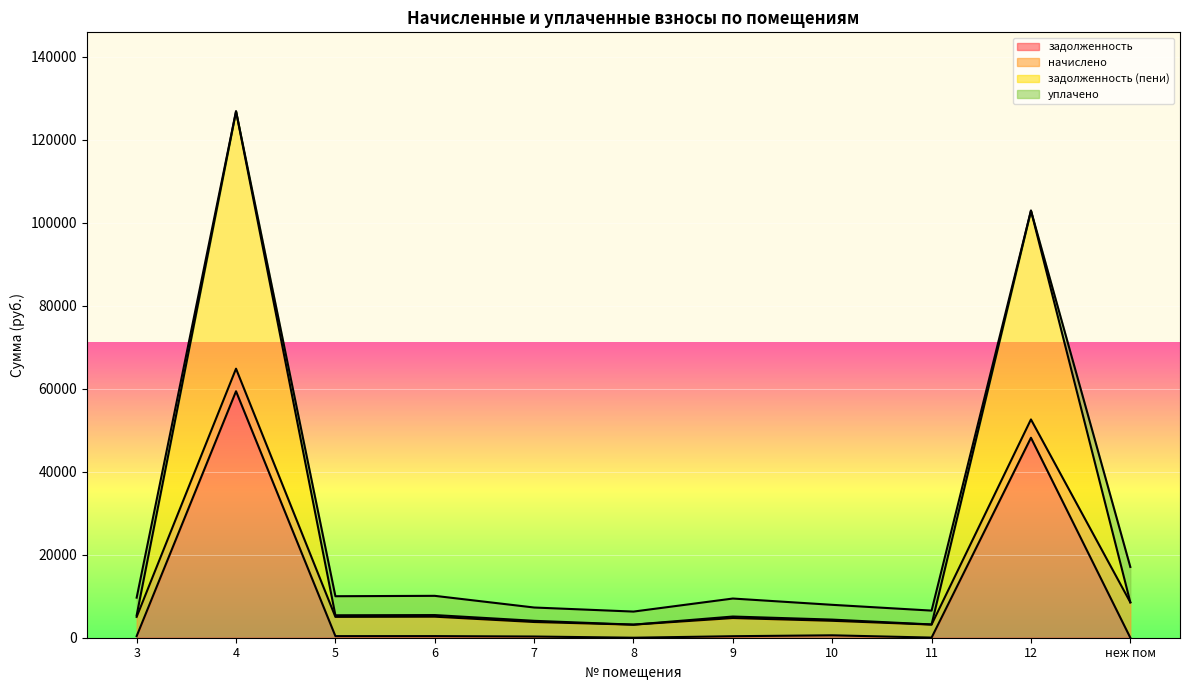

Is it true that задолженность equals 364.8 at 9?

True